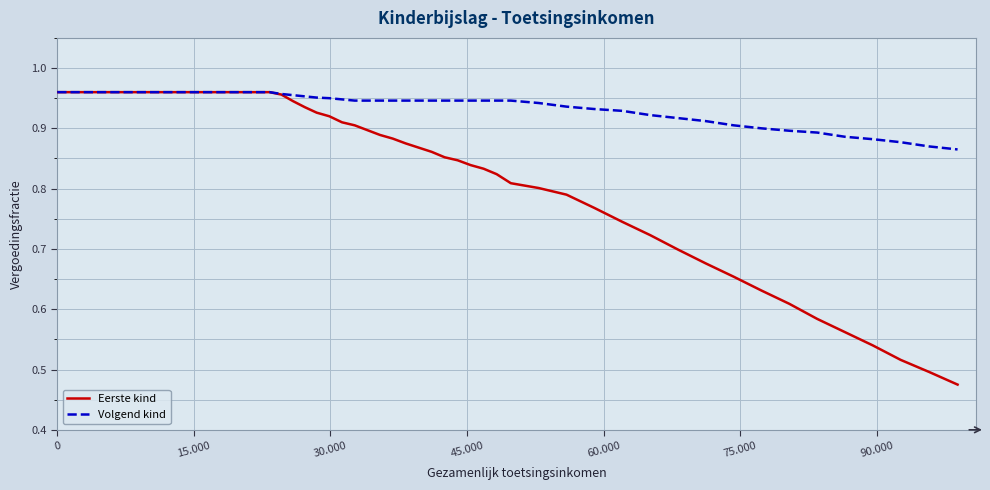

List the series in order of their overall mean, lowest first.

Eerste kind, Volgend kind